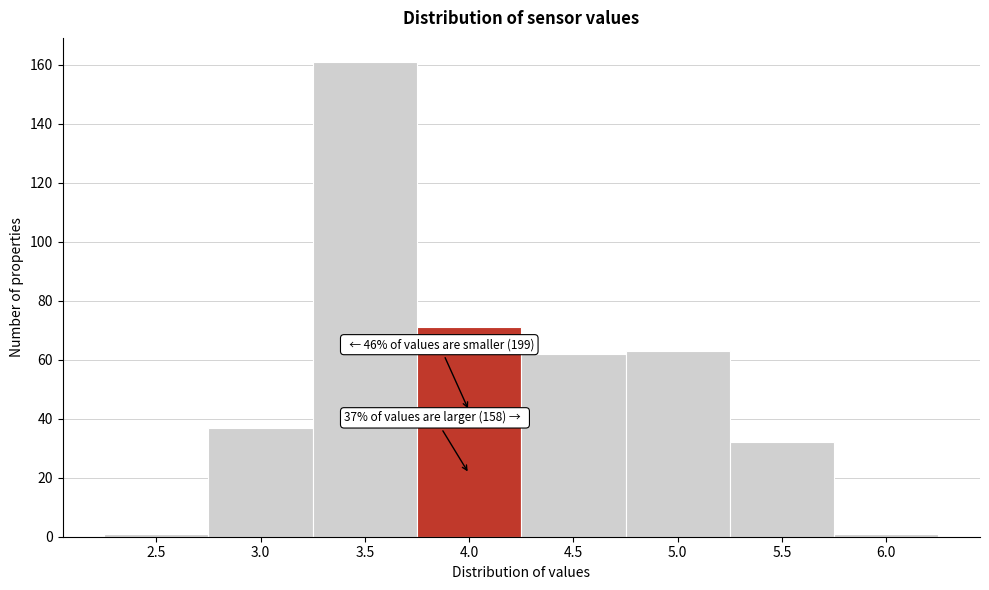

Reading left to right, transcribe all the data shown in this chart.

1	37	161	71	62	63	32	1